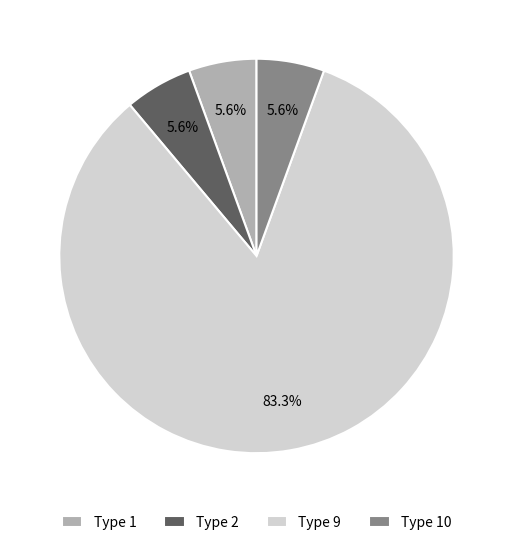

Is there any slice that represents more than half of the pie?

Yes